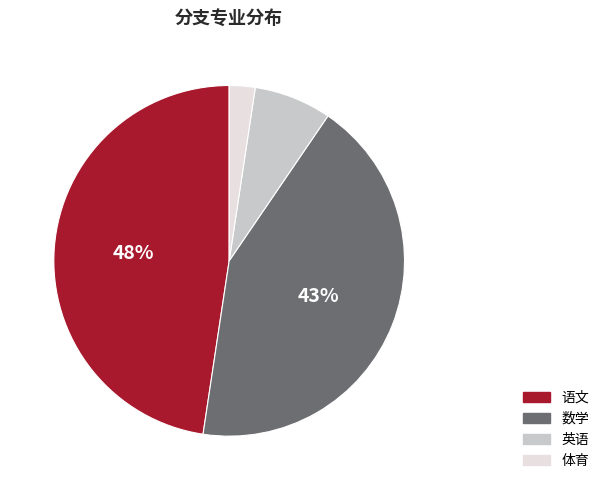

What is the ratio of the value at 语文 to the value at 数学?

1.1